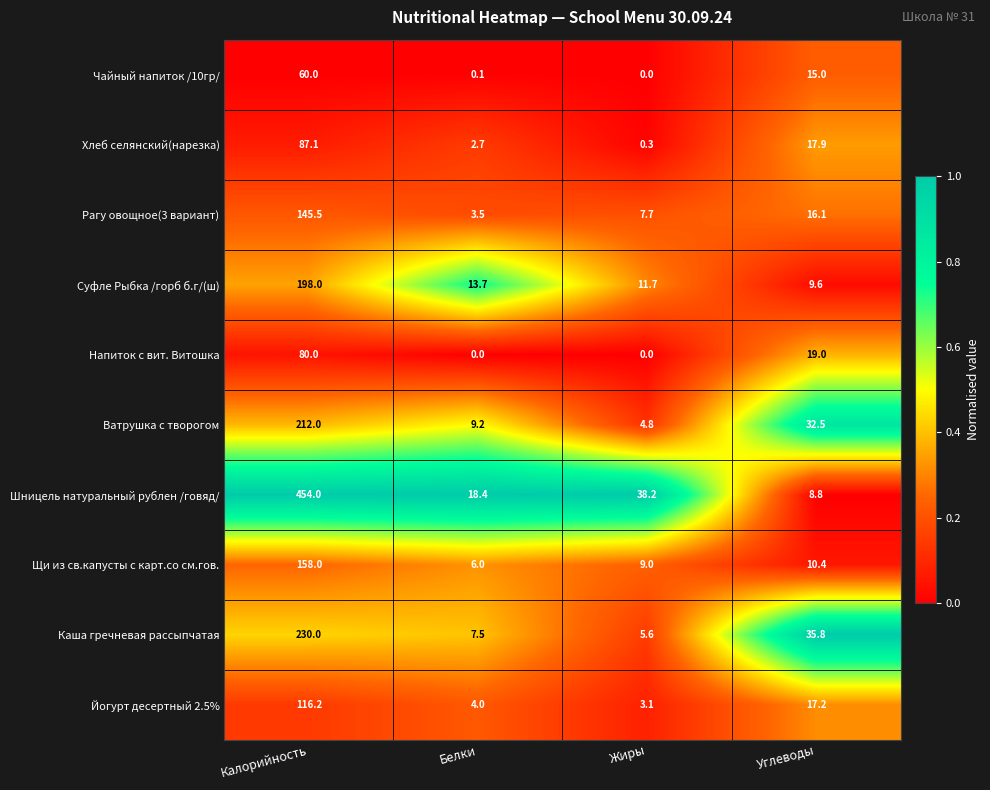

What is the difference between the Йогурт десертный 2.5% values at Белки and Жиры?

0.9